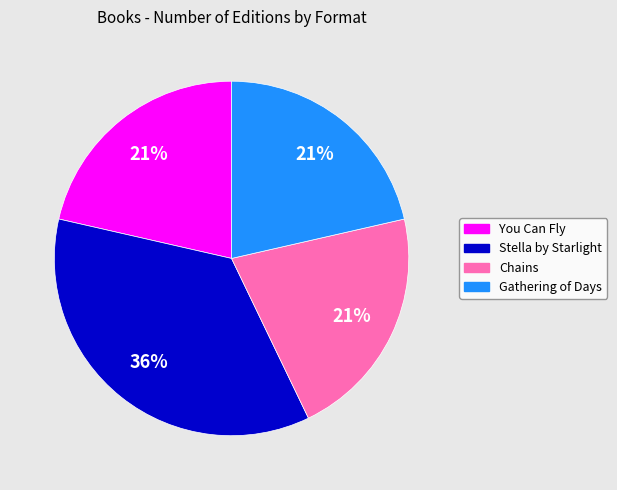

To the nearest percent, what is the average slice percentage?

25%